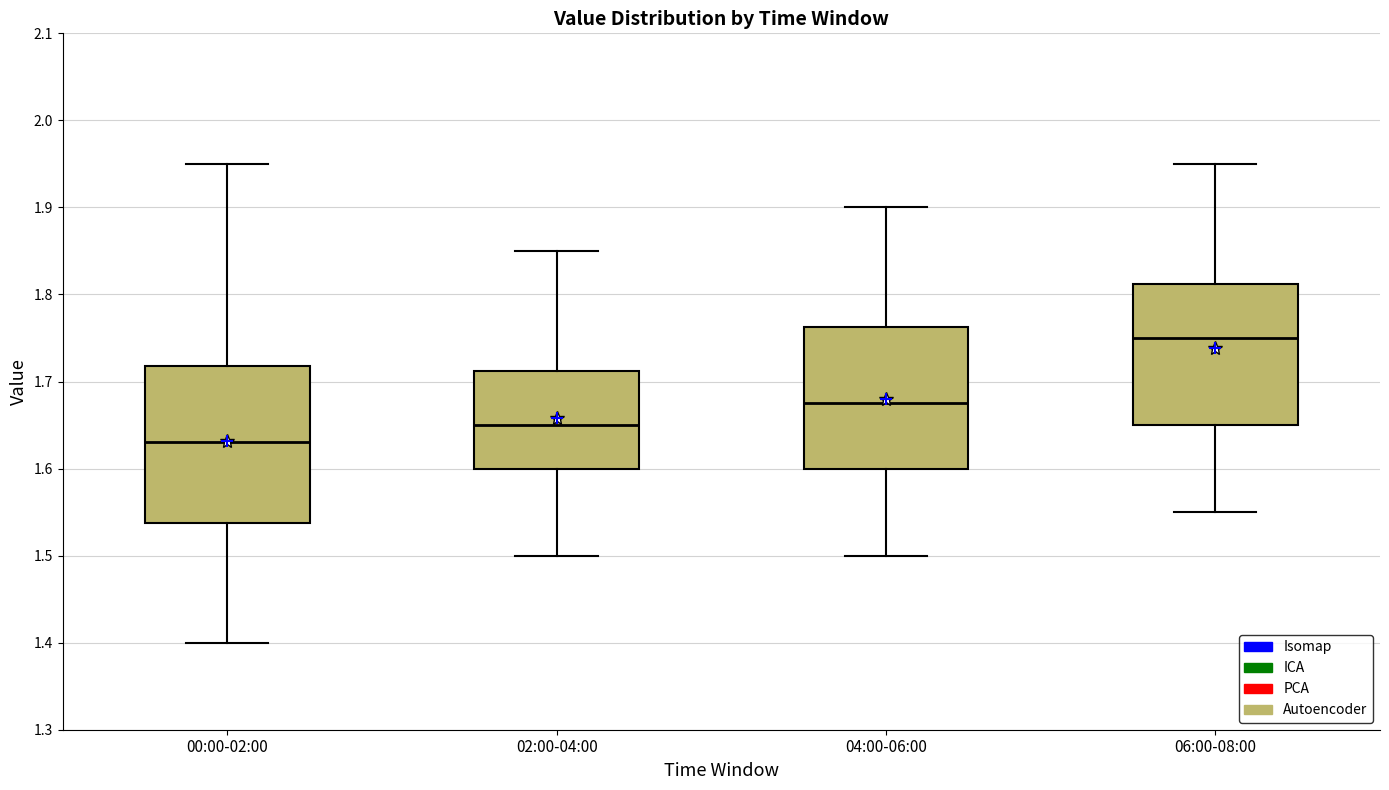

Reading left to right, read every box against the y-axis: the position of its median line, the range the box covers, and the ends of its whiskers. The values are not printed on the chart, so give them approximately, as read against the axis.

00:00-02:00: median 1.63, box 1.54 to 1.72, whiskers 1.40 to 1.95
02:00-04:00: median 1.65, box 1.60 to 1.71, whiskers 1.50 to 1.85
04:00-06:00: median 1.68, box 1.60 to 1.76, whiskers 1.50 to 1.90
06:00-08:00: median 1.75, box 1.65 to 1.81, whiskers 1.55 to 1.95